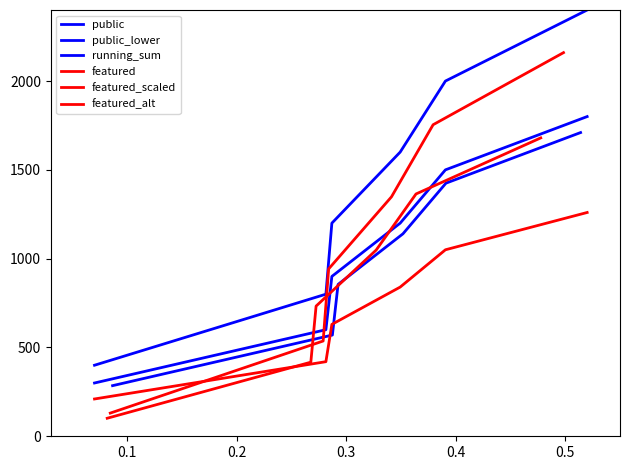

At which category is the sum across all series the highest?

0.5